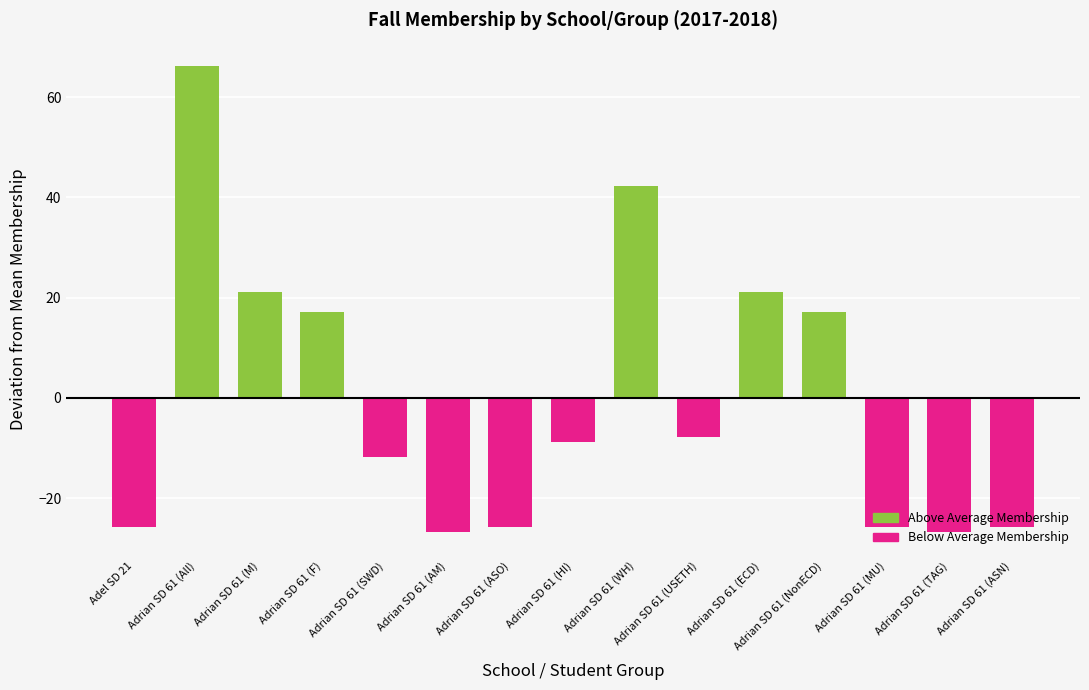

List the labels in order of value, largest first.

Adrian SD 61 (All), Adrian SD 61 (WH), Adrian SD 61 (M), Adrian SD 61 (ECD), Adrian SD 61 (F), Adrian SD 61 (NonECD), Adrian SD 61 (USETH), Adrian SD 61 (HI), Adrian SD 61 (SWD), Adel SD 21, Adrian SD 61 (ASO), Adrian SD 61 (MU), Adrian SD 61 (ASN), Adrian SD 61 (AM), Adrian SD 61 (TAG)